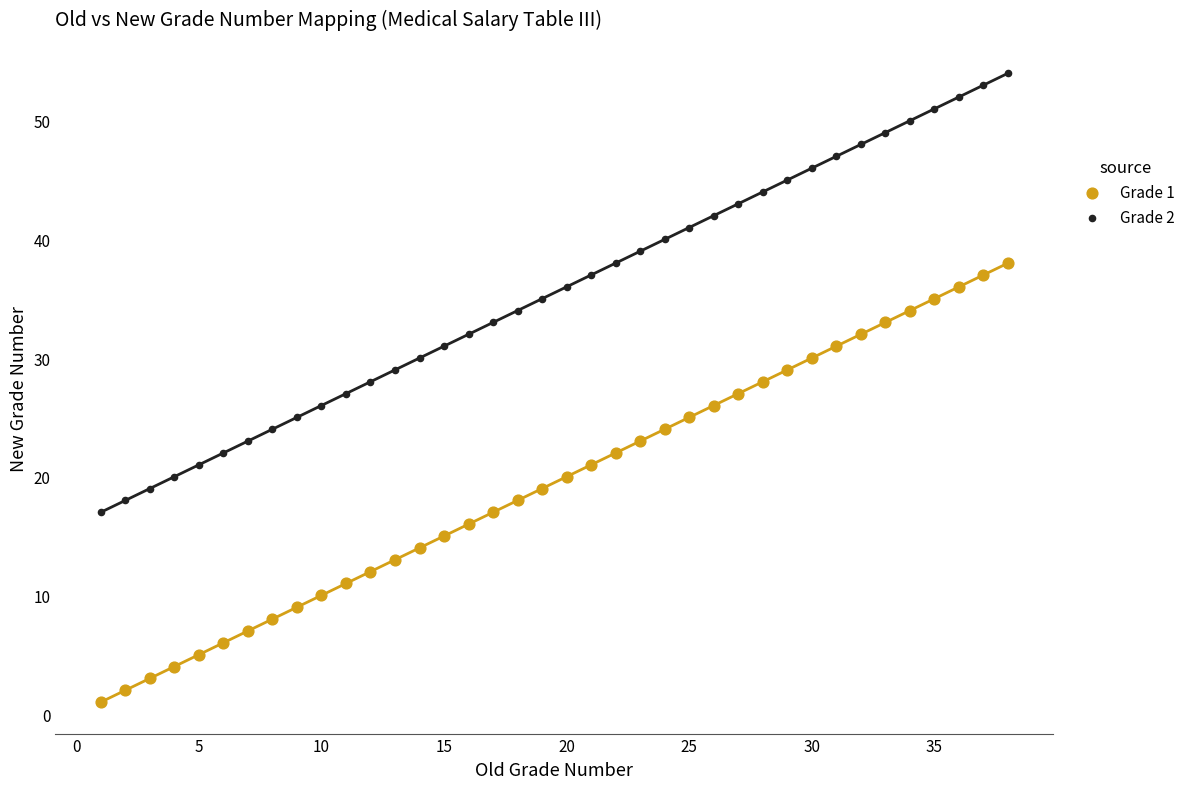

Which series reaches the maximum Y coordinate?

Grade 2